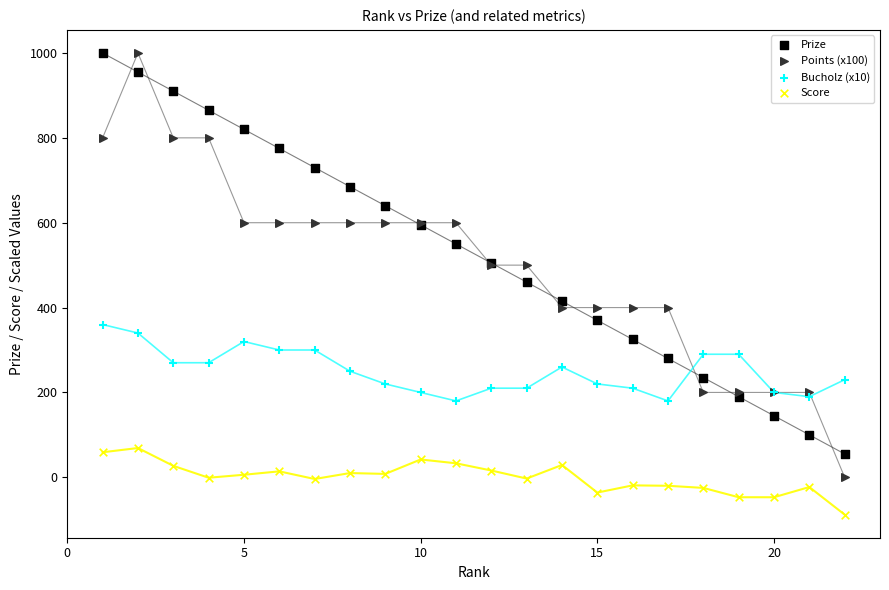

Which series contains the lowest Y value?

Score